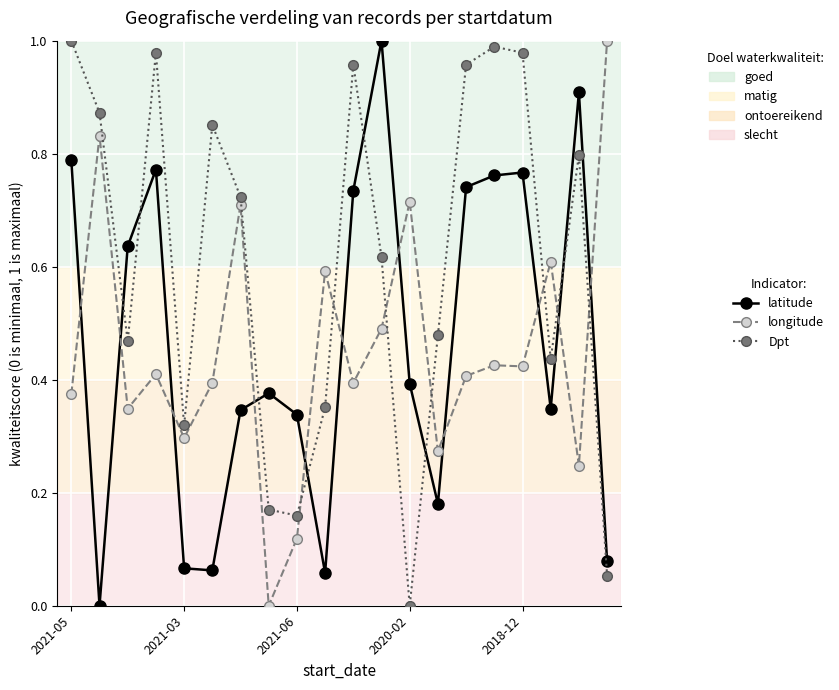

How many positive values does the Dpt series have?

19